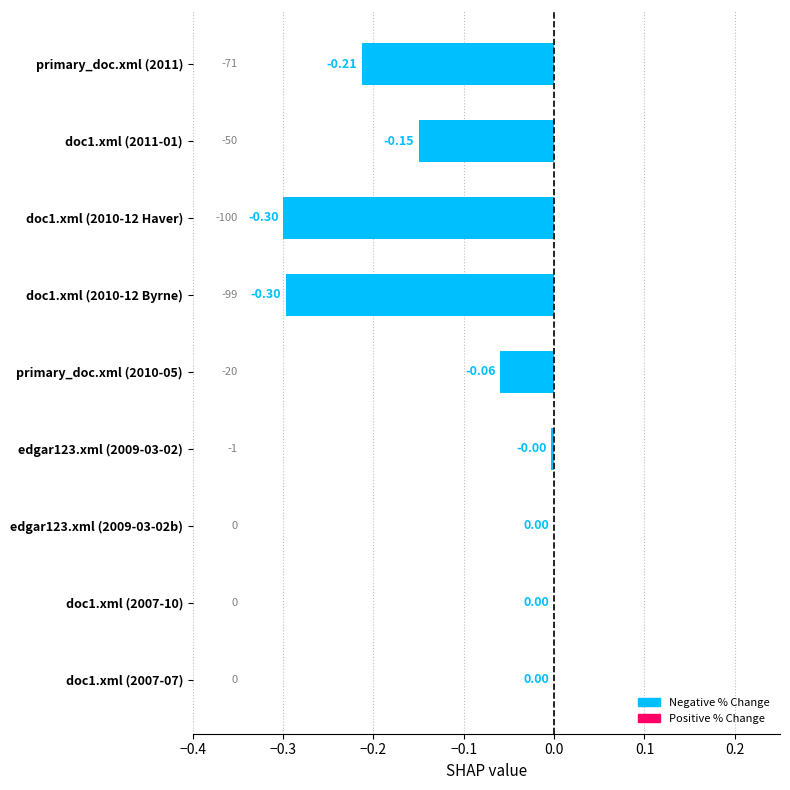

Between doc1.xml (2007-07) and doc1.xml (2011-01), which is larger?

doc1.xml (2007-07)